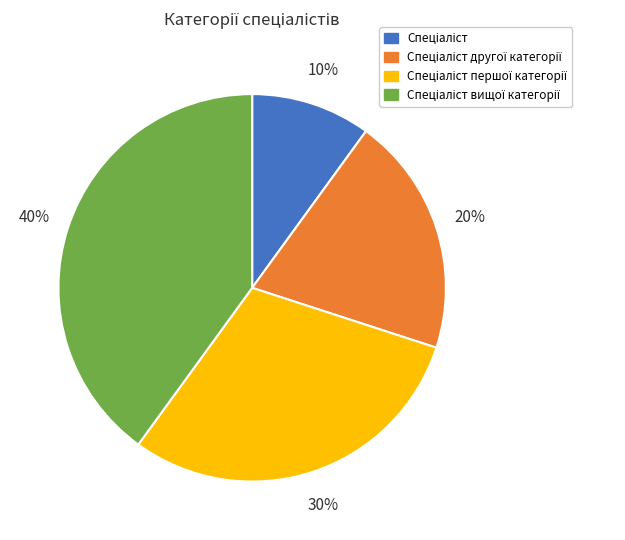

Does any single category account for the majority?

No